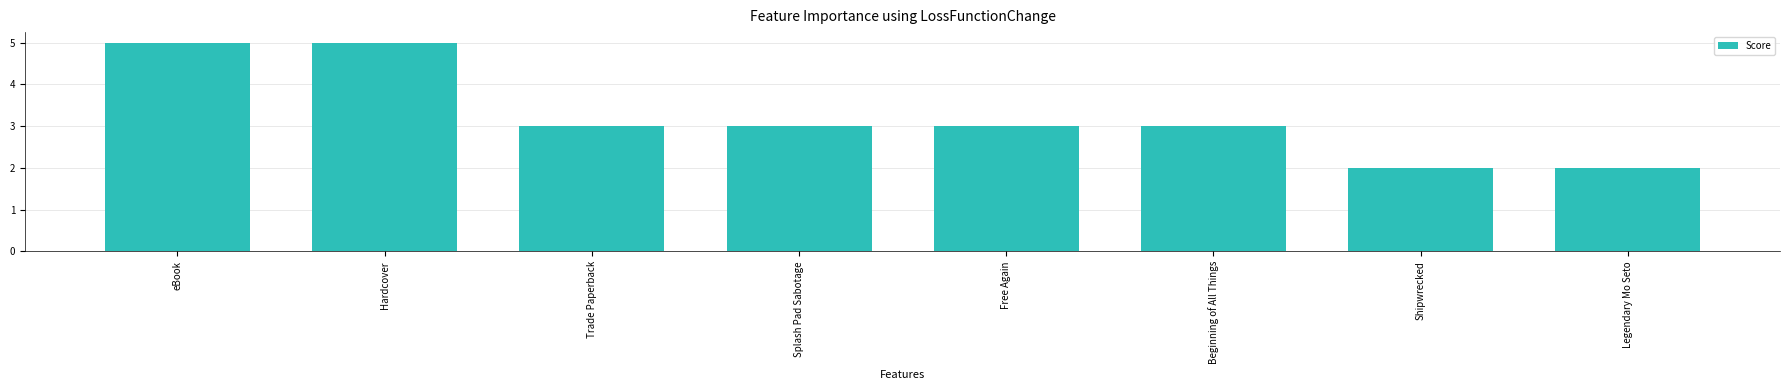

The value at Trade Paperback is 3. True or false?

True